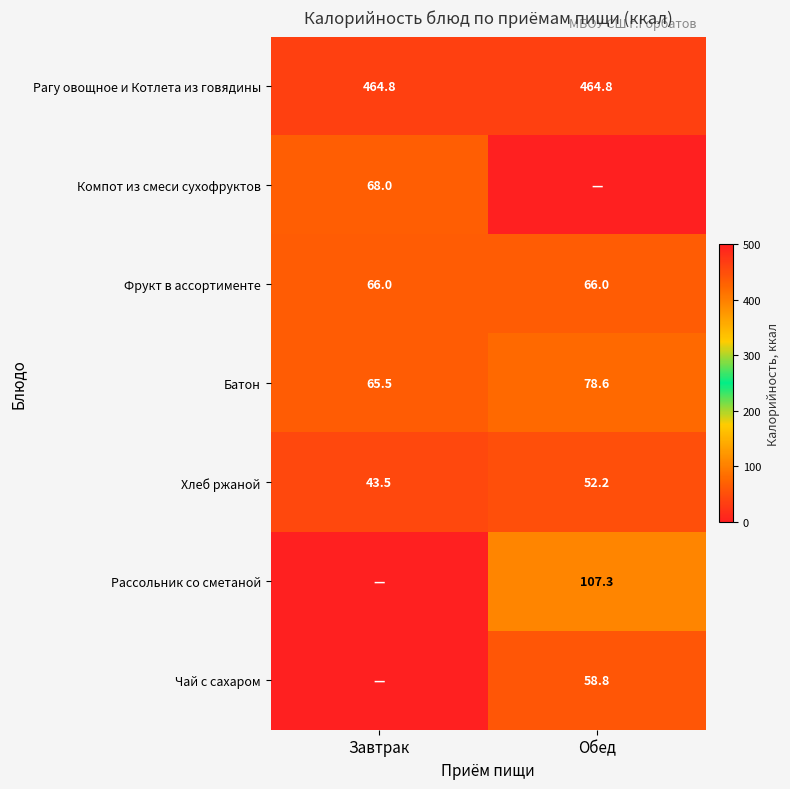

What is the average value of the Фрукт в ассортименте series?

66.0